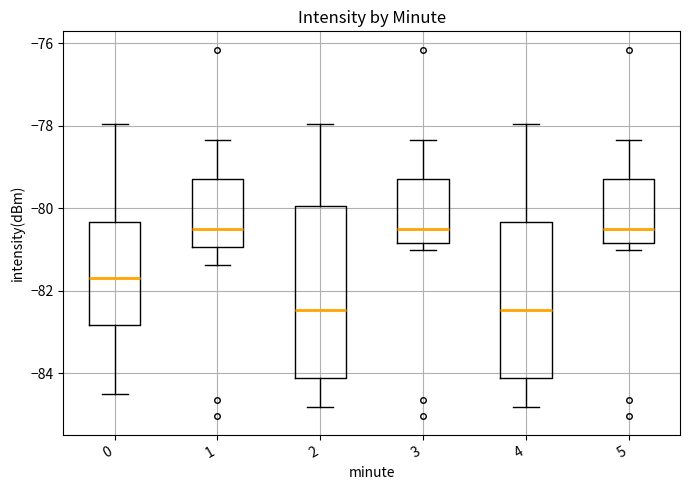

Reading left to right, transcribe this box plot: for each box, give where its median line is, the range the box spans, and where its two whiskers end, as read against the y-axis. The values are not printed on the chart, so give them approximately, as read against the axis.

0: median -81.6, box -82.8 to -80.4, whiskers -84.4 to -78.0
1: median -80.4, box -81.0 to -79.2, whiskers -81.4 to -78.4
2: median -82.4, box -84.2 to -80.0, whiskers -84.8 to -78.0
3: median -80.4, box -80.8 to -79.2, whiskers -81.0 to -78.4
4: median -82.4, box -84.2 to -80.4, whiskers -84.8 to -78.0
5: median -80.4, box -80.8 to -79.2, whiskers -81.0 to -78.4